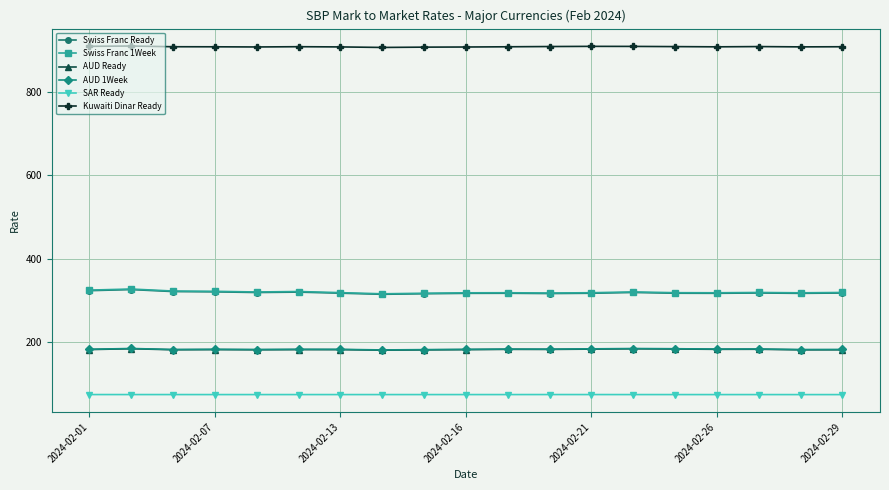

At how many categories does at least one series exceed 582?

19